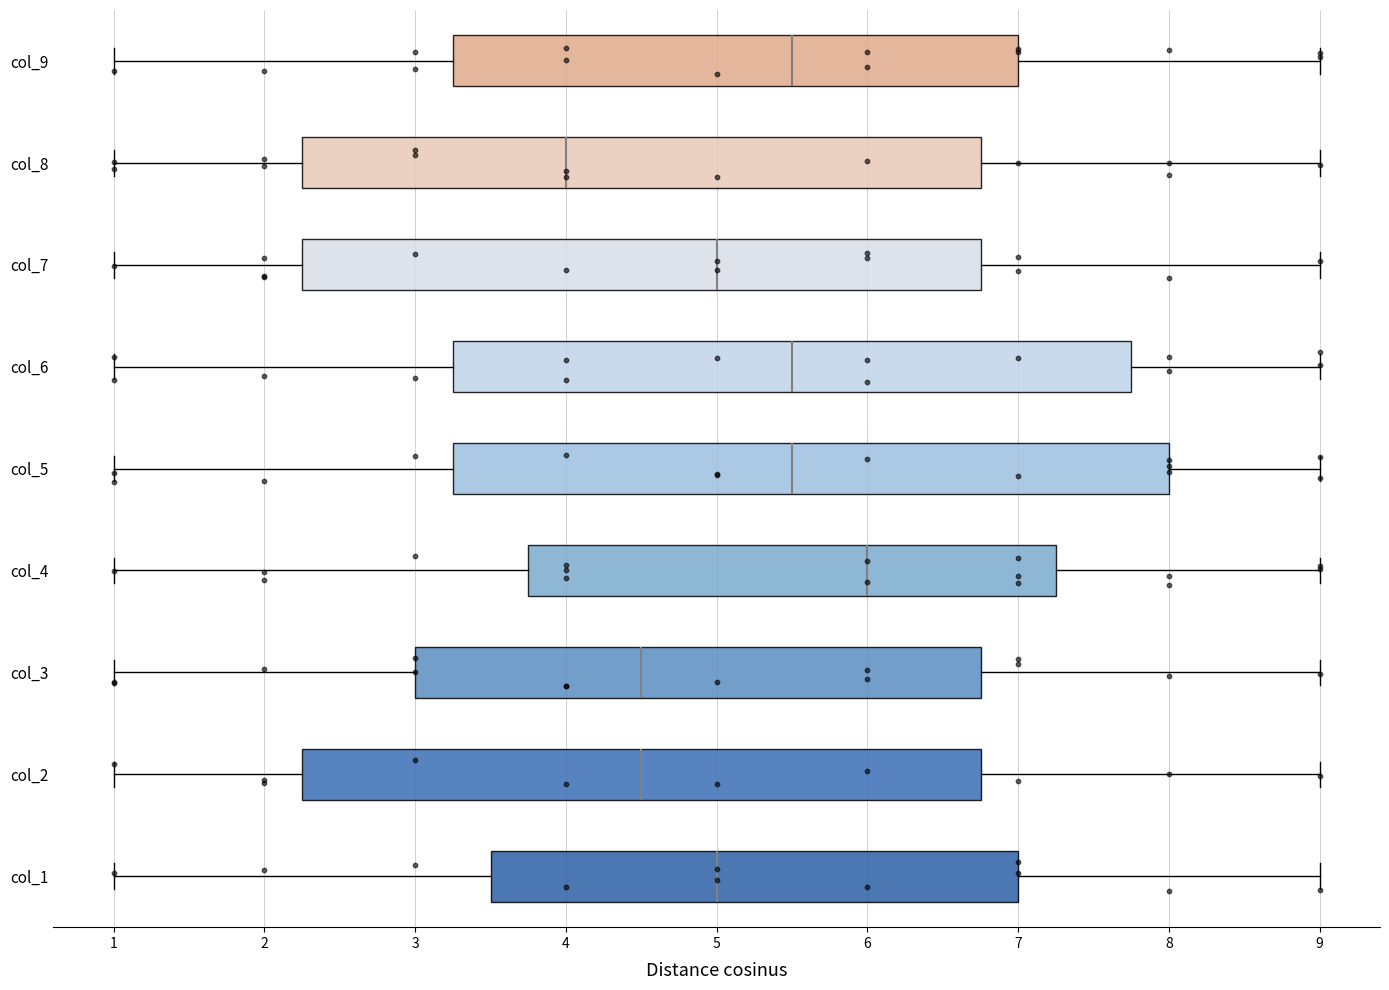

Comparing the boxes themselves (not the whiskers), which one is the widest?

col_5